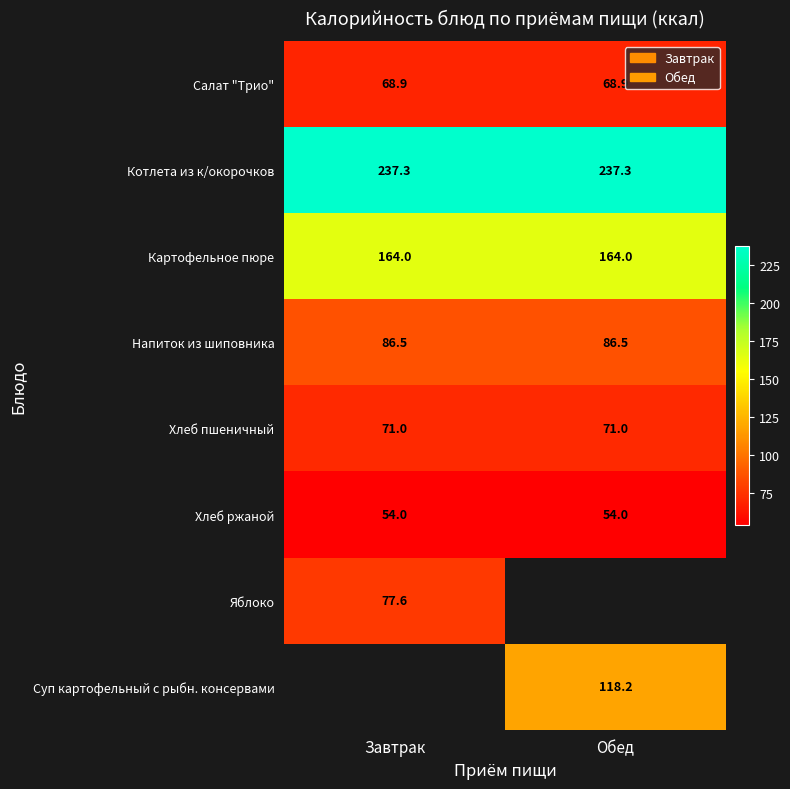

The value of Салат "Трио" at Завтрак is 96.8. True or false?

False